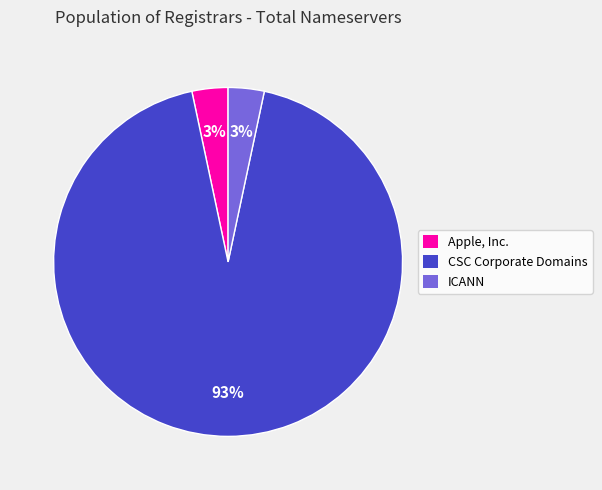

To the nearest percent, what portion does Apple, Inc. represent?

3%